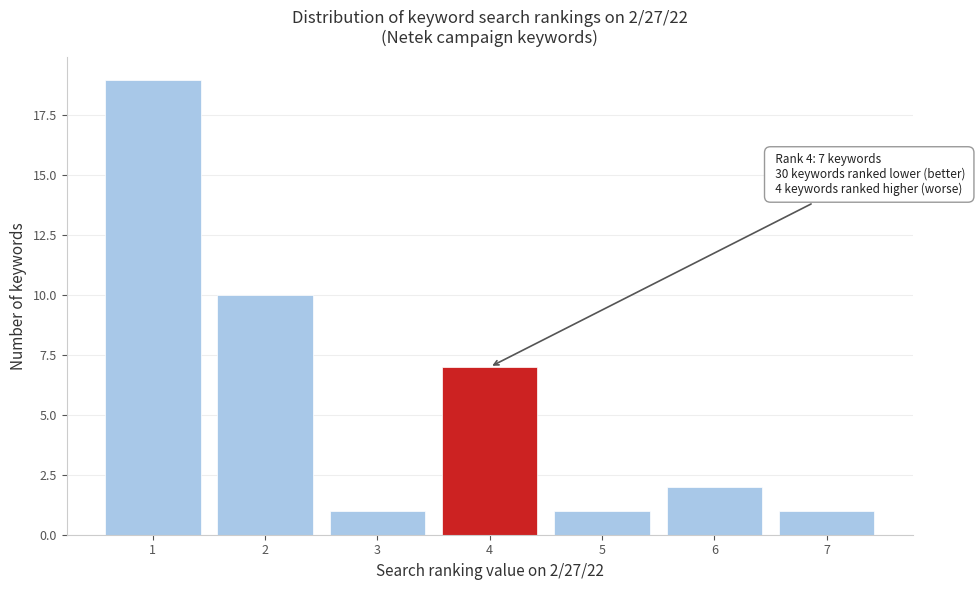

Reading left to right, extract all data points from this chart.

19	10	1	7	1	2	1